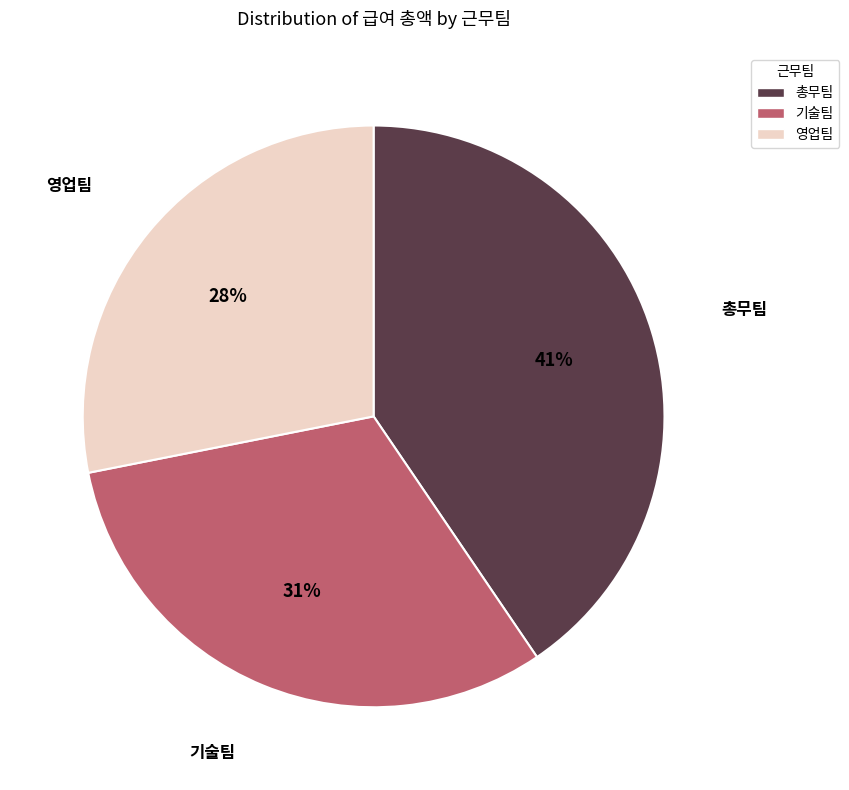

To the nearest percent, what portion does 기술팀 represent?

31%